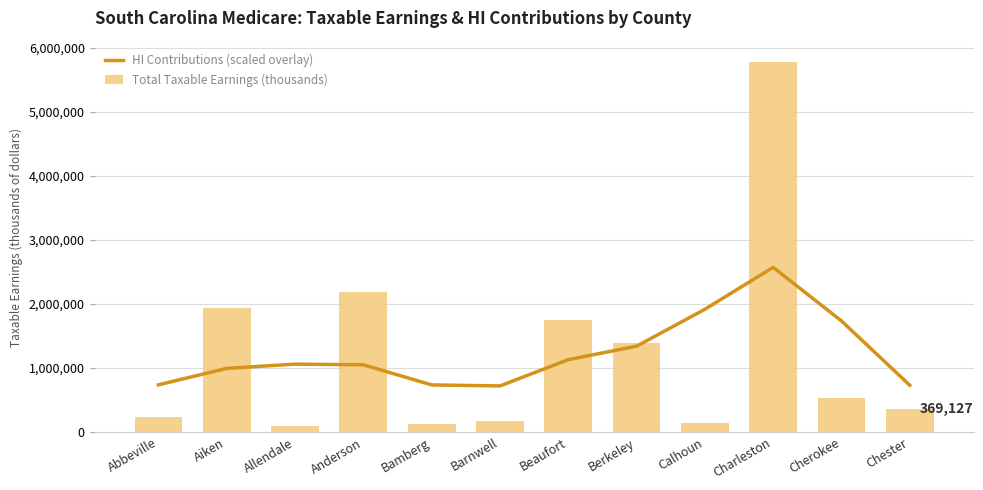

Reading right to left, transcribe all the data shown in this chart.

HI Contributions (scaled overlay): Chester=732329.7	Cherokee=1737487.7	Charleston=2574377.8	Calhoun=1919631.8	Berkeley=1342614.2	Beaufort=1132557.5	Barnwell=721889.9	Bamberg=737808.2	Anderson=1052405.2	Allendale=1062530.6	Aiken=995928.9	Abbeville=739022.1
Total Taxable Earnings (thousands): Chester=369127.0	Cherokee=530496.0	Charleston=5784047.0	Calhoun=138194.0	Berkeley=1400483.0	Beaufort=1757987.0	Barnwell=176735.0	Bamberg=123648.0	Anderson=2192468.0	Allendale=100048.0	Aiken=1945320.0	Abbeville=229999.0